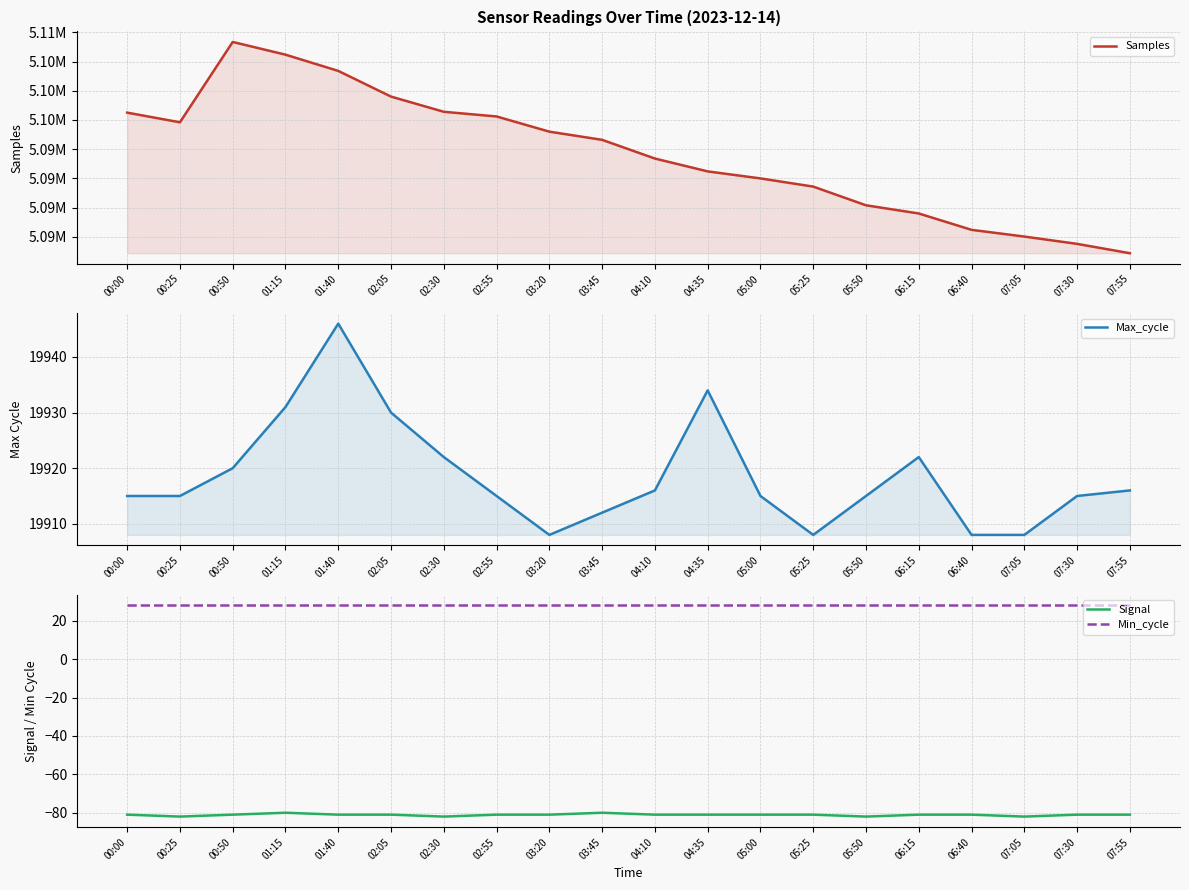

Reading right to left, list all the values displayed in this chart.

Samples: 07:55=5086100	07:30=5086900	07:05=5087525	06:40=5088100	06:15=5089500	05:50=5090200	05:25=5091800	05:00=5092500	04:35=5093100	04:10=5094200	03:45=5095800	03:20=5096500	02:55=5097800	02:30=5098200	02:05=5099500	01:40=5101697	01:15=5103087	00:50=5104174	00:25=5097301	00:00=5098127
Max_cycle: 07:55=19916	07:30=19915	07:05=19908	06:40=19908	06:15=19922	05:50=19915	05:25=19908	05:00=19915	04:35=19934	04:10=19916	03:45=19912	03:20=19908	02:55=19915	02:30=19922	02:05=19930	01:40=19946	01:15=19931	00:50=19920	00:25=19915	00:00=19915
Signal: 07:55=-81	07:30=-81	07:05=-82	06:40=-81	06:15=-81	05:50=-82	05:25=-81	05:00=-81	04:35=-81	04:10=-81	03:45=-80	03:20=-81	02:55=-81	02:30=-82	02:05=-81	01:40=-81	01:15=-80	00:50=-81	00:25=-82	00:00=-81
Min_cycle: 07:55=28	07:30=28	07:05=28	06:40=28	06:15=28	05:50=28	05:25=28	05:00=28	04:35=28	04:10=28	03:45=28	03:20=28	02:55=28	02:30=28	02:05=28	01:40=28	01:15=28	00:50=28	00:25=28	00:00=28